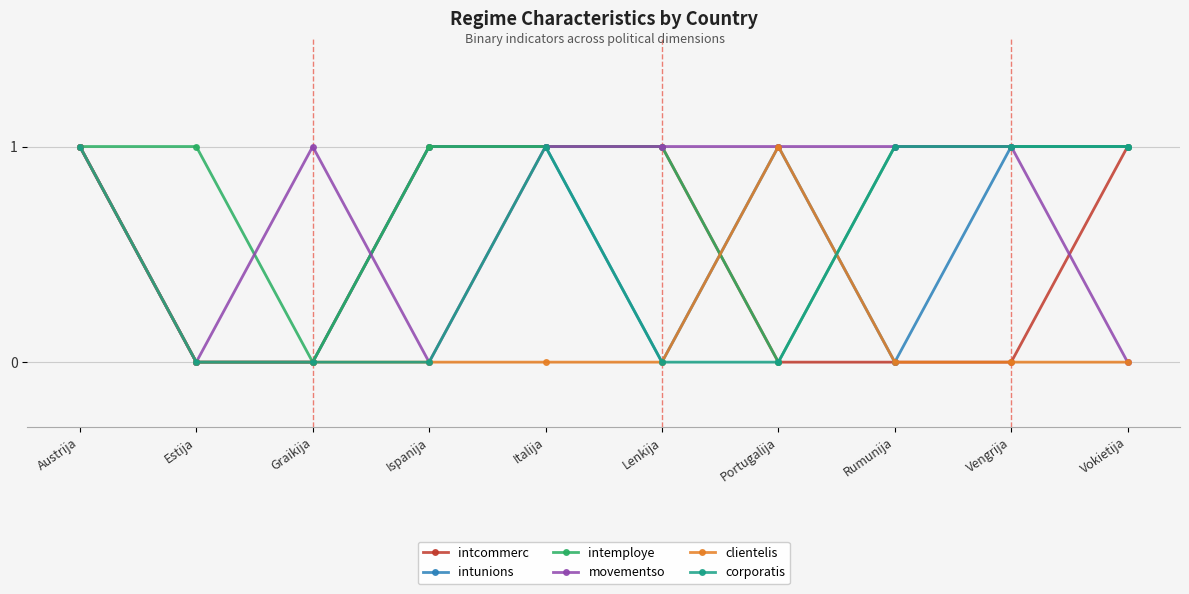

At which category is the sum across all series the highest?

Austrija